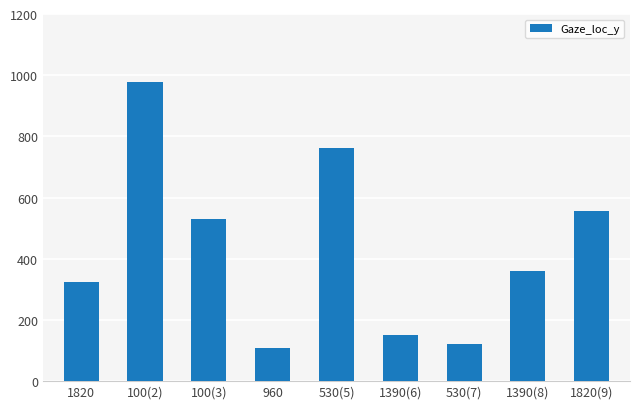

Which has a higher value, 960 or 100(2)?

100(2)